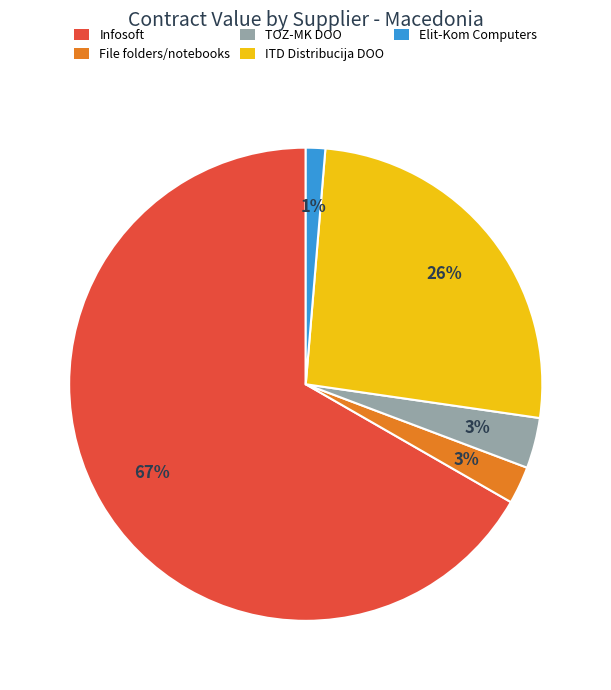

To the nearest percent, what is the average slice percentage?

20%